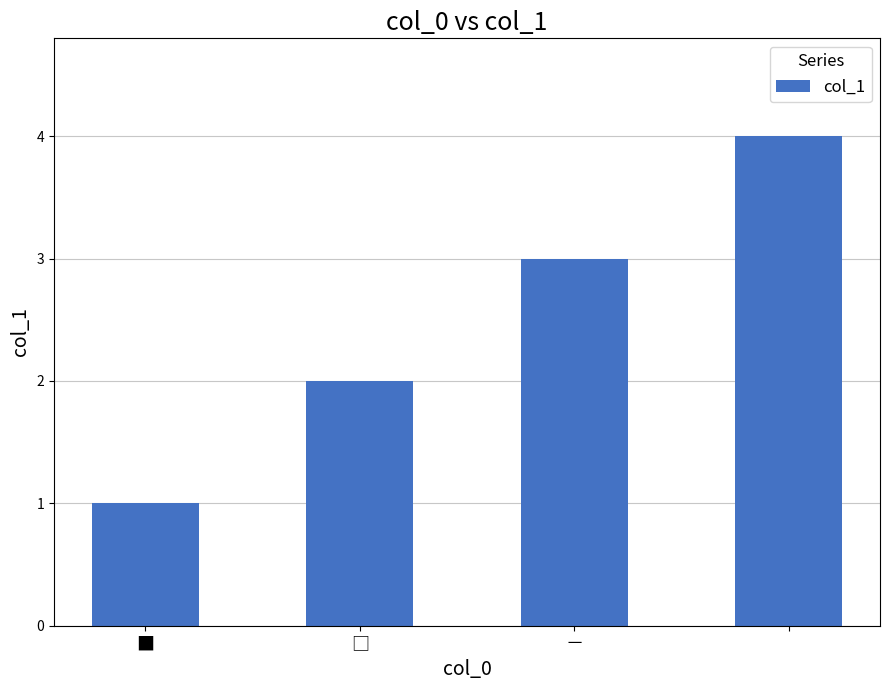

What is the greatest value displayed?

4